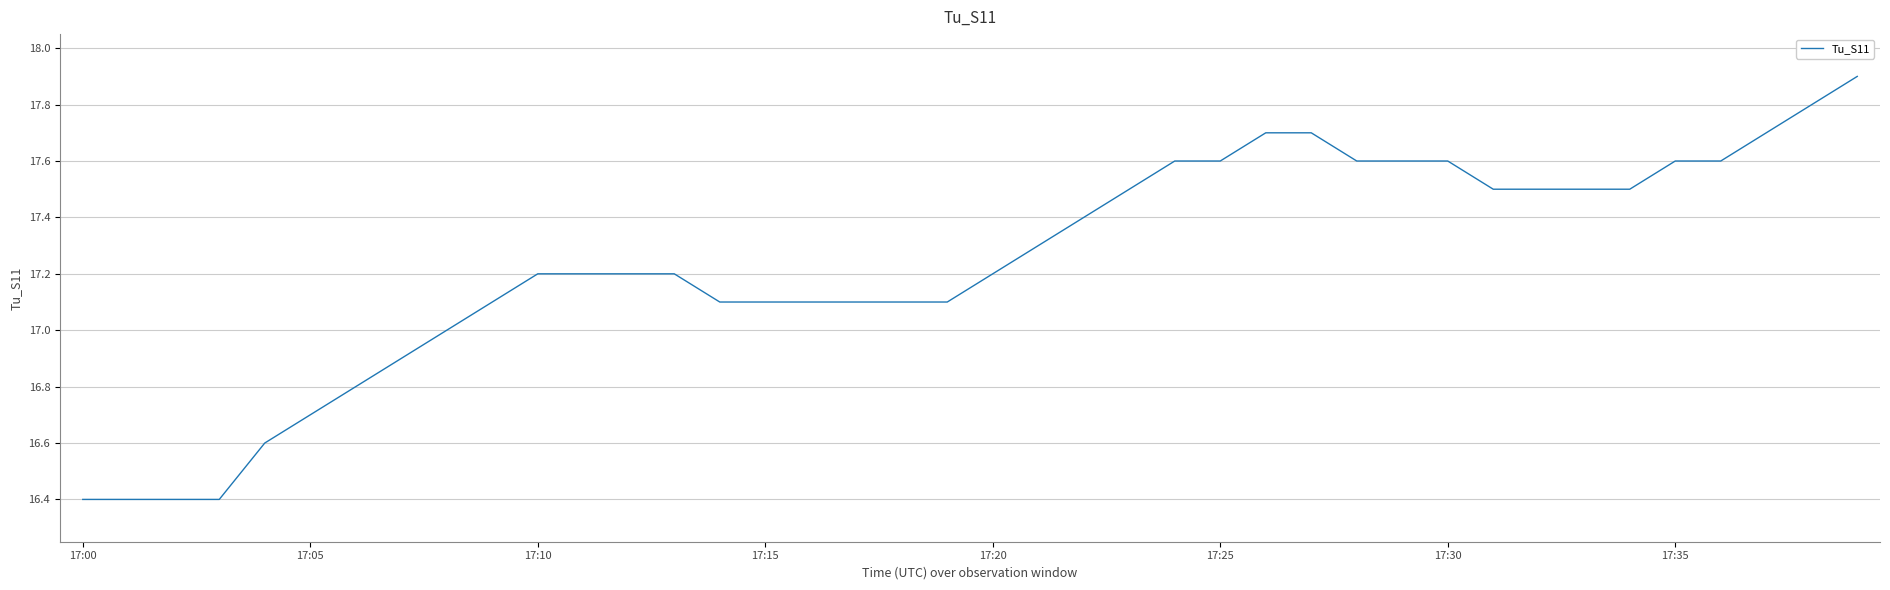

What is the minimum value shown in the chart?

16.4